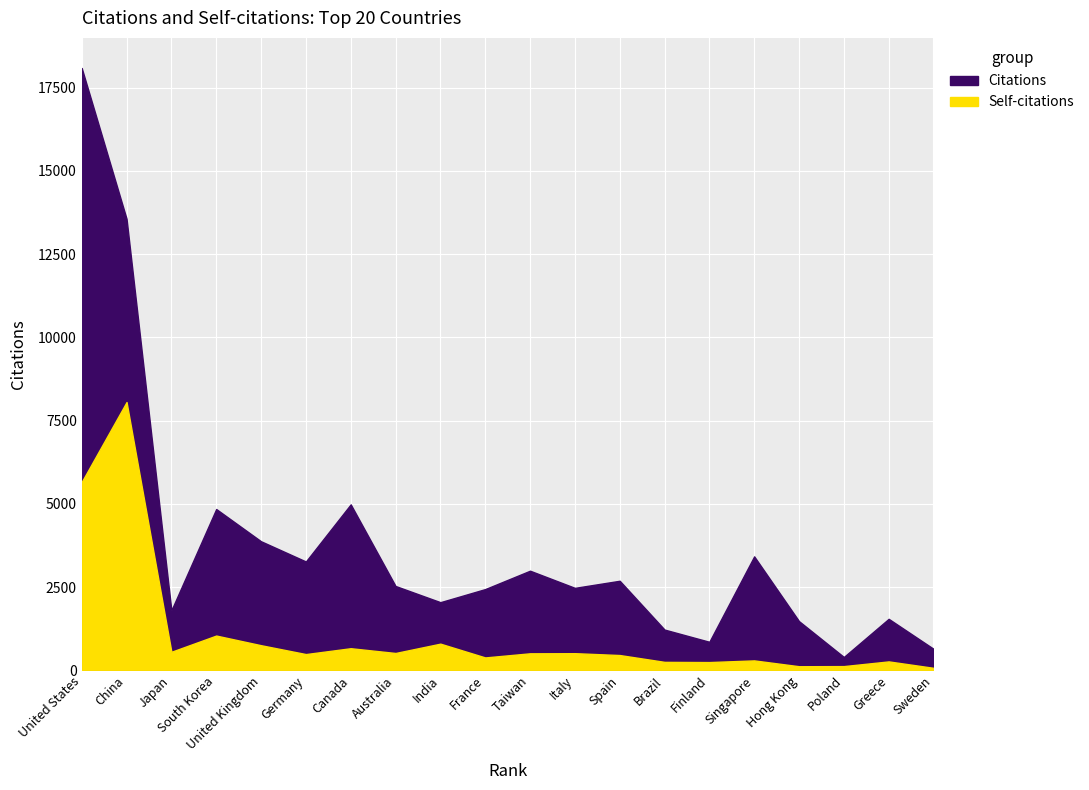

At which category does Citations reach its first local valley?

3